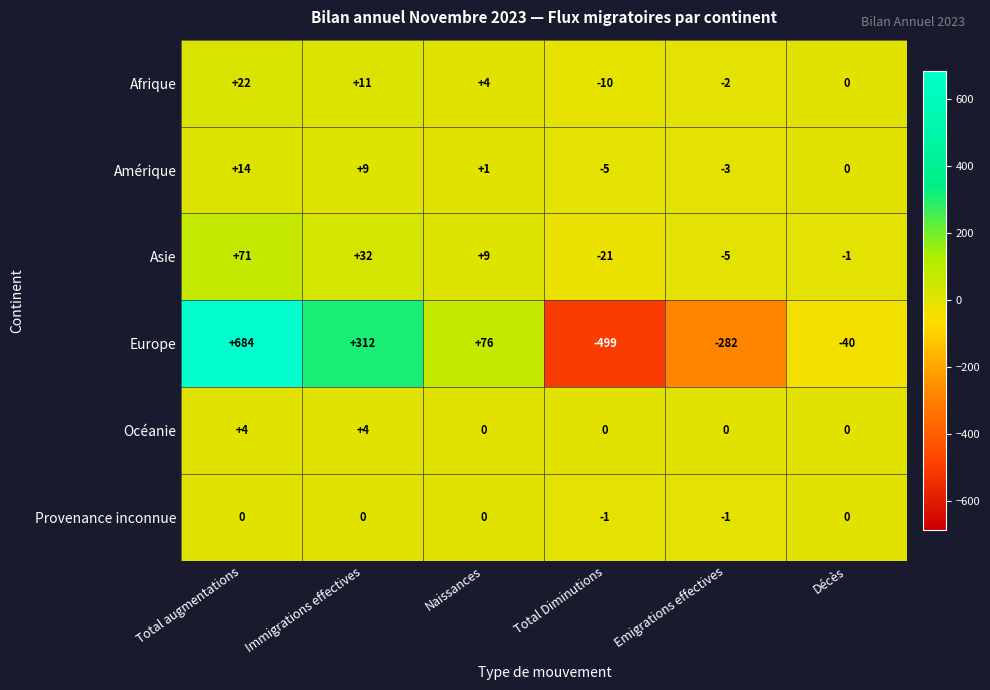

Which series has the largest total across all categories?

Europe